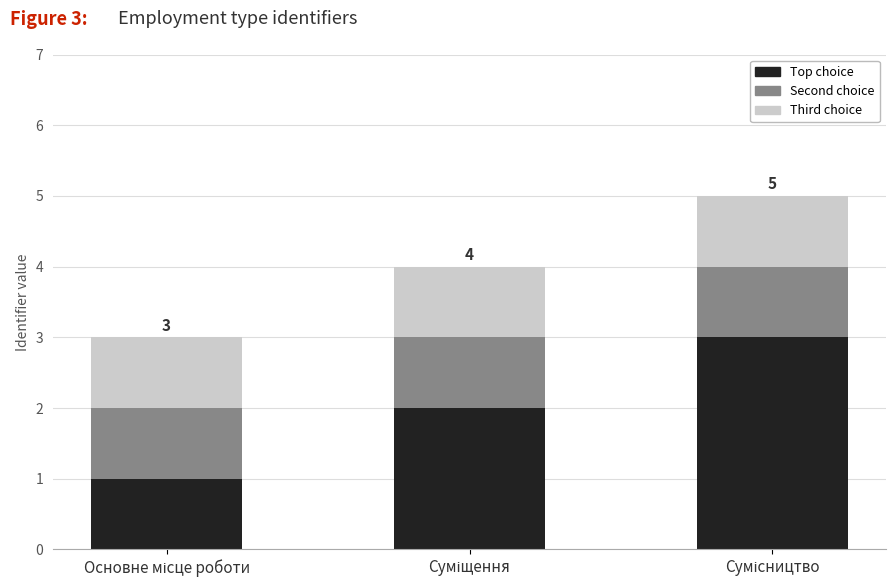

What is the sum of all Top choice values?

6